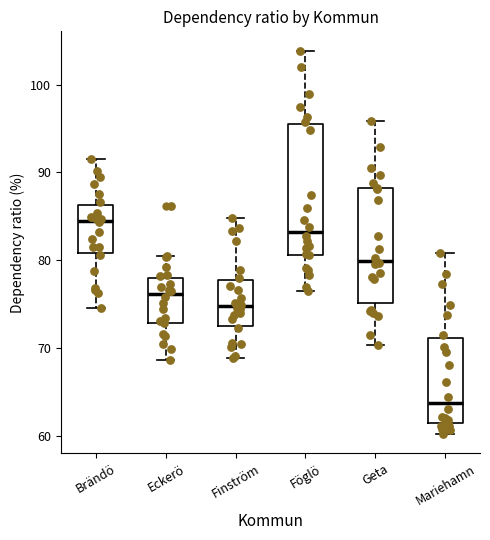

Which box is the tallest, from its lower edge to its upper edge?

Föglö